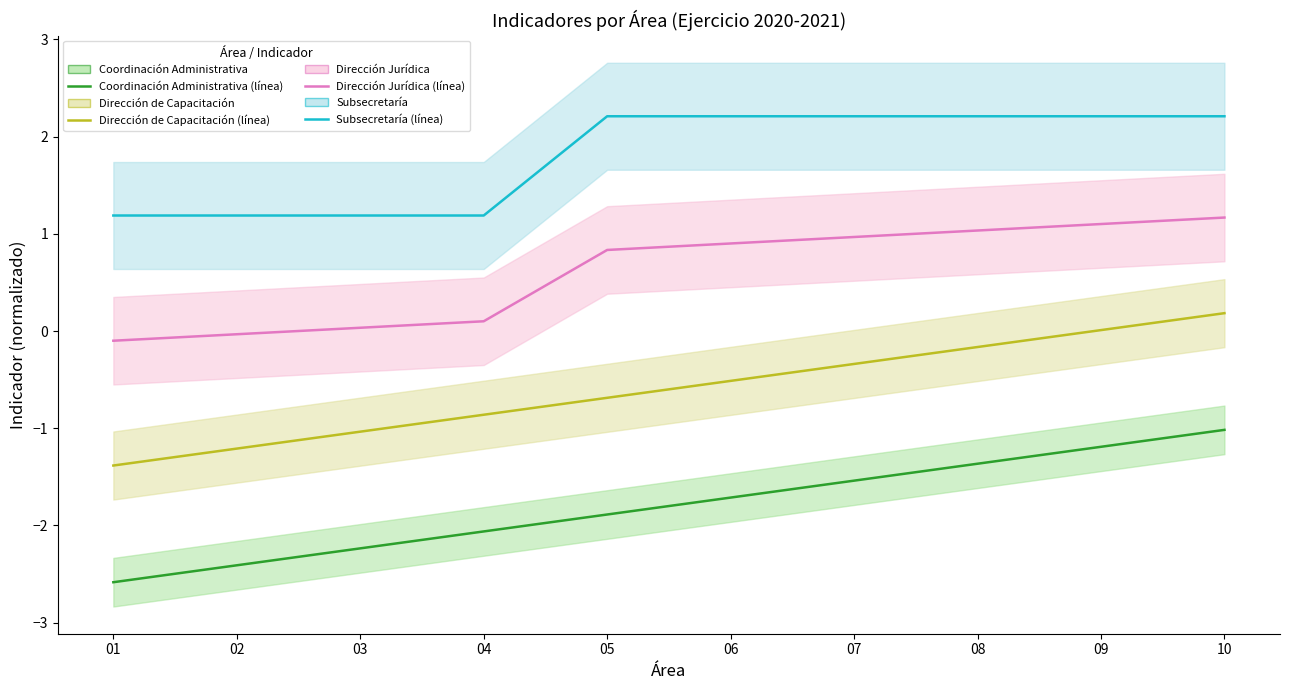

At which category is the sum across all series the highest?

10